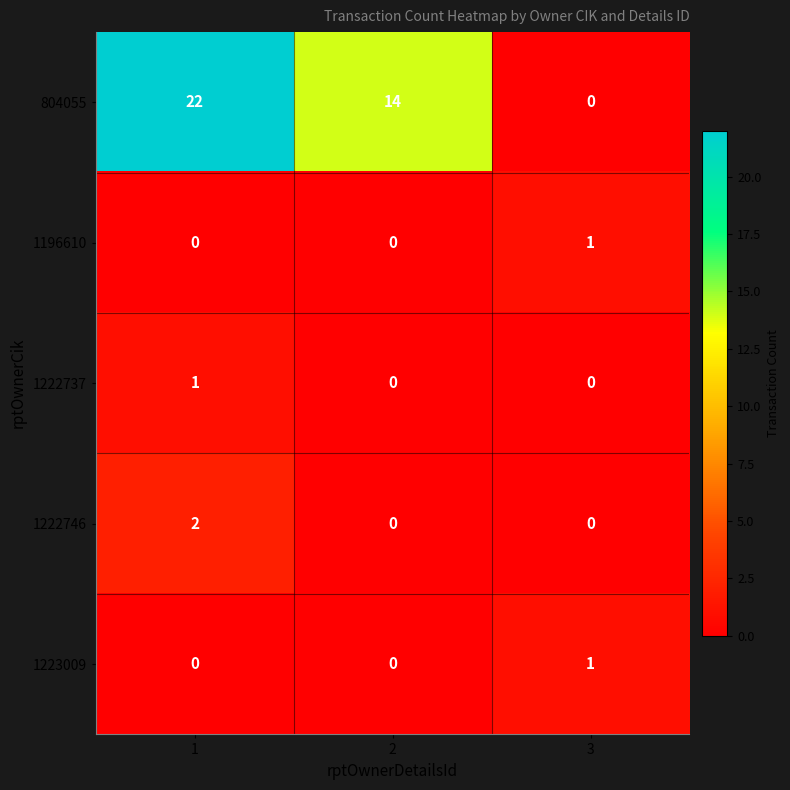

Is it true that 1222737 equals 0 at 3?

True